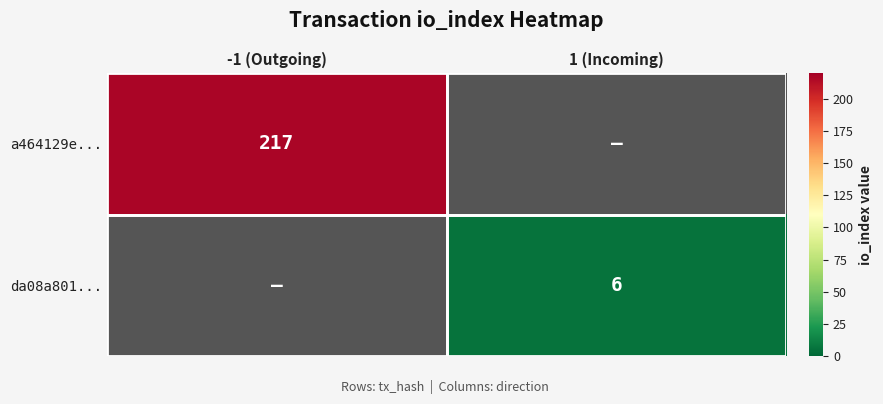

What is the greatest value displayed?

217.0